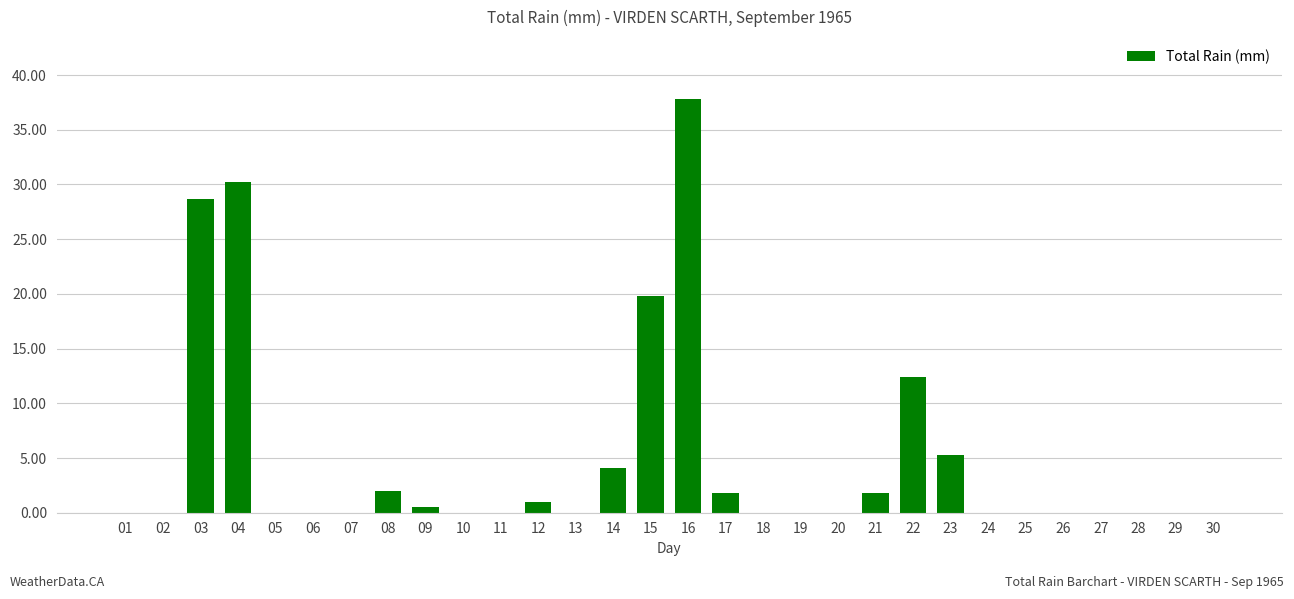

The chart shows a value of 32.6 at 15. True or false?

False